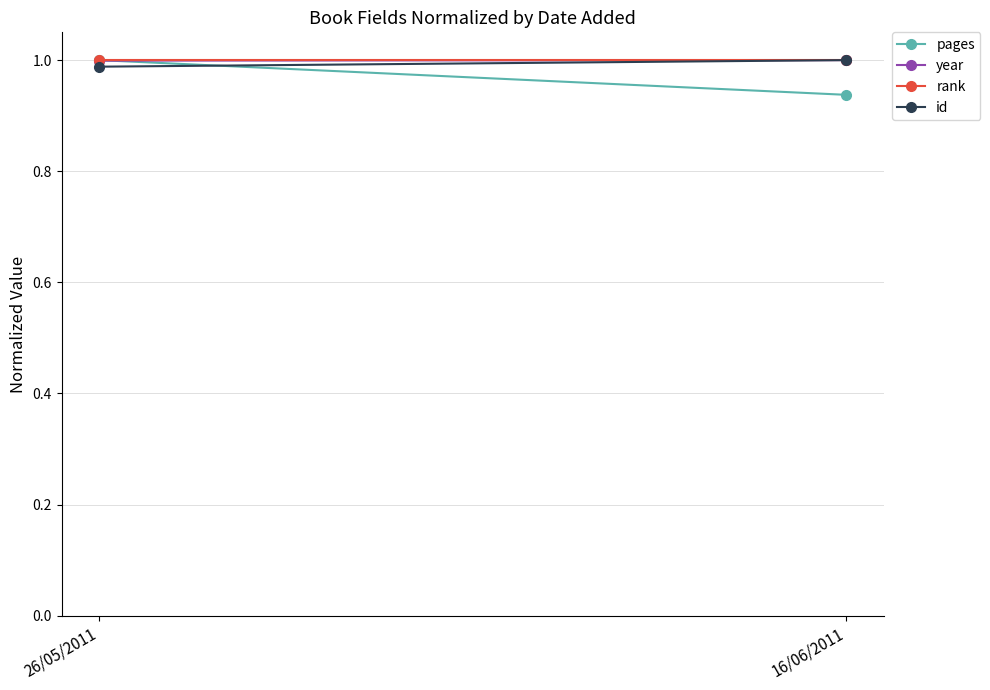

Rank the series by their maximum value, from lowest to highest.

pages, year, rank, id